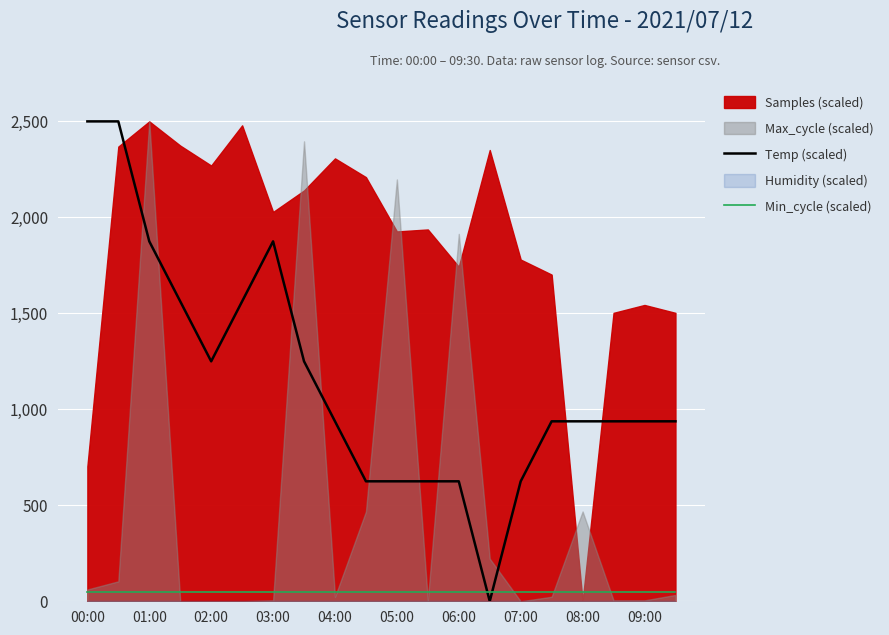

The value of Temp (scaled) at 11 is 625.0. True or false?

True